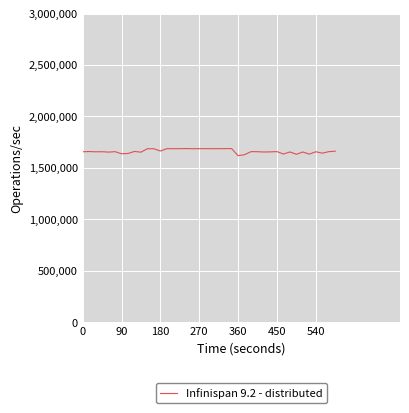

What is the greatest value displayed?

1686854